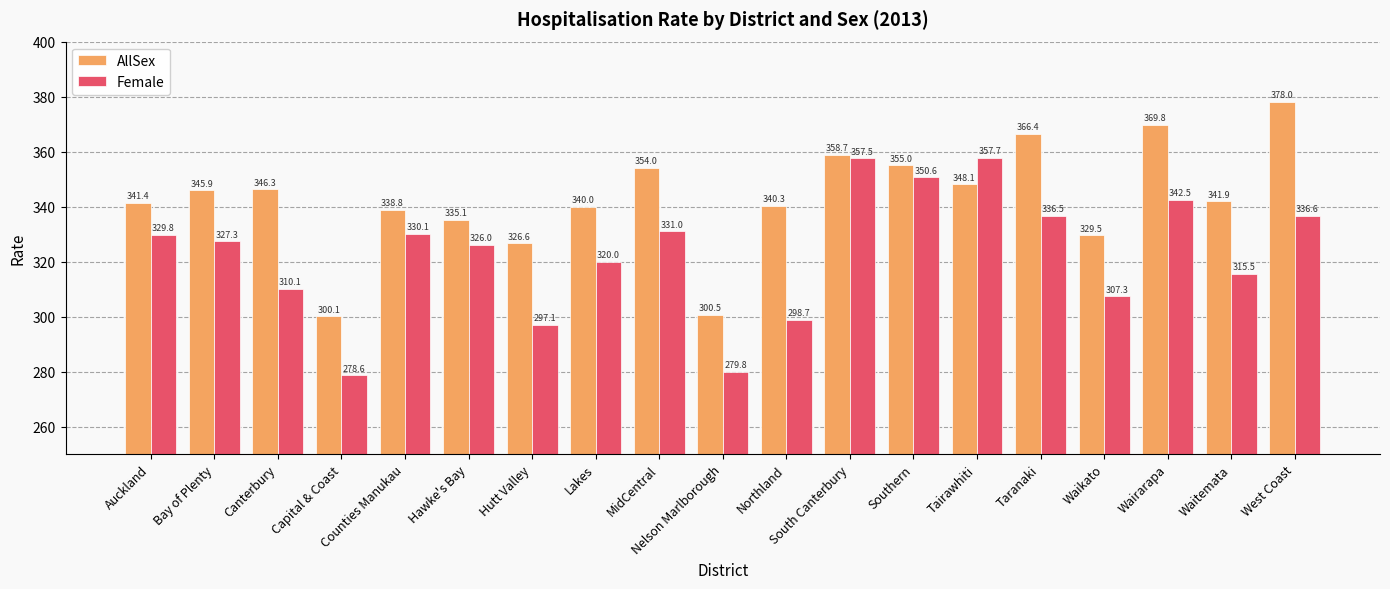

What is the greatest value displayed?

378.0